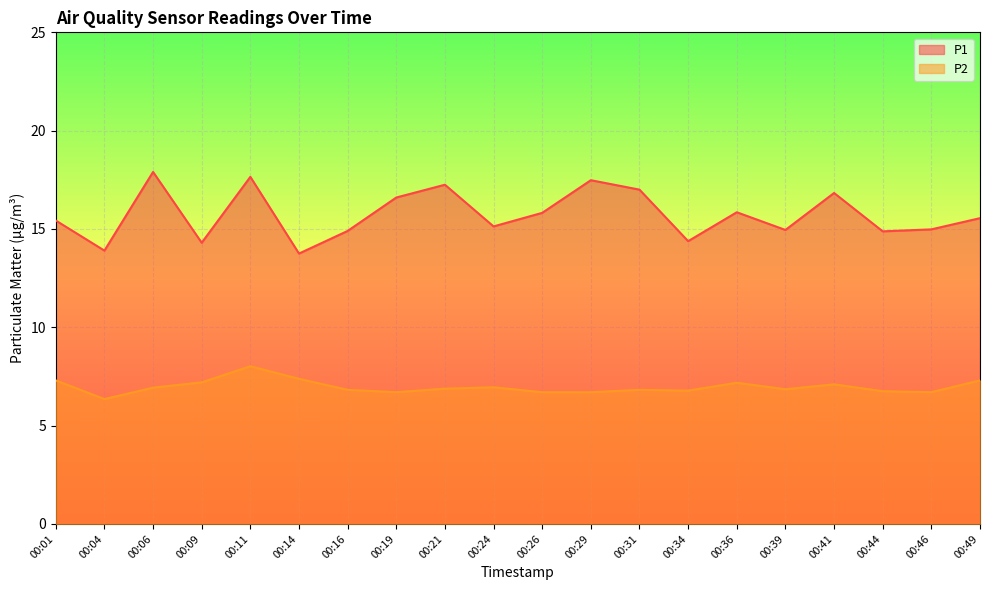

Is it true that P1 equals 16.8 at 00:41?

True